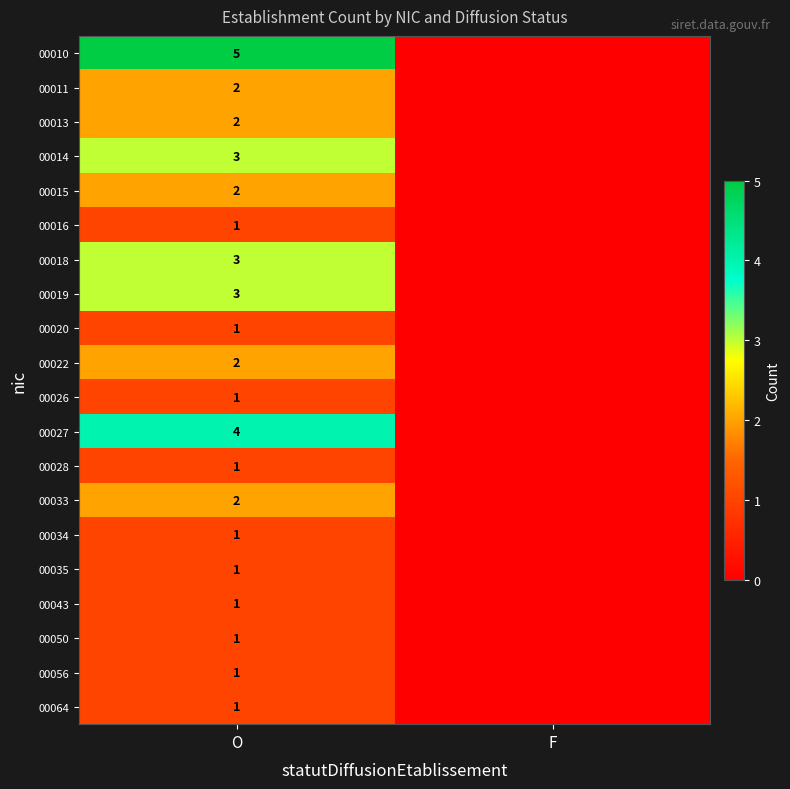

At which category is the sum across all series the highest?

O